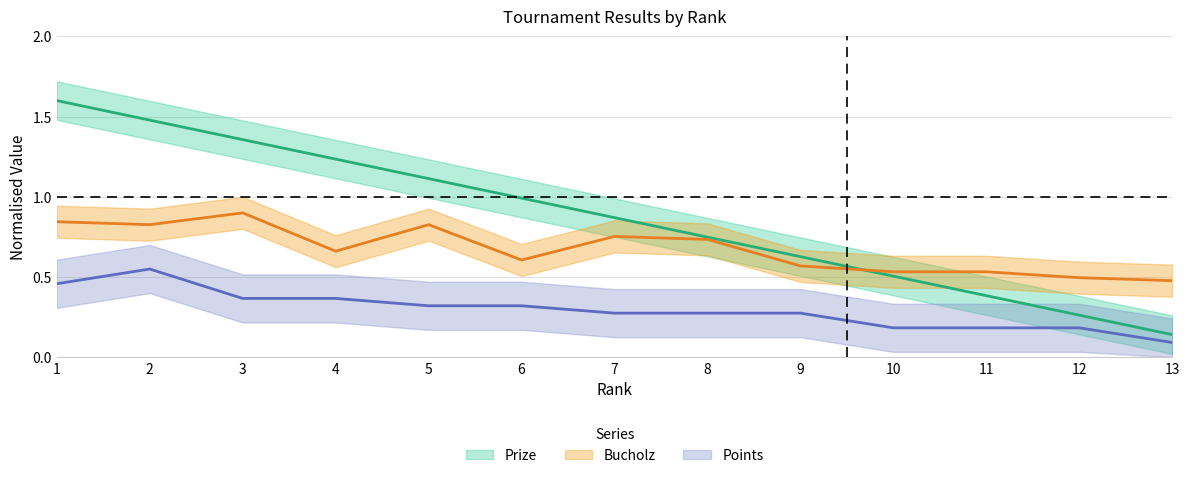

What is the difference between the highest and lowest values at 7?

0.6